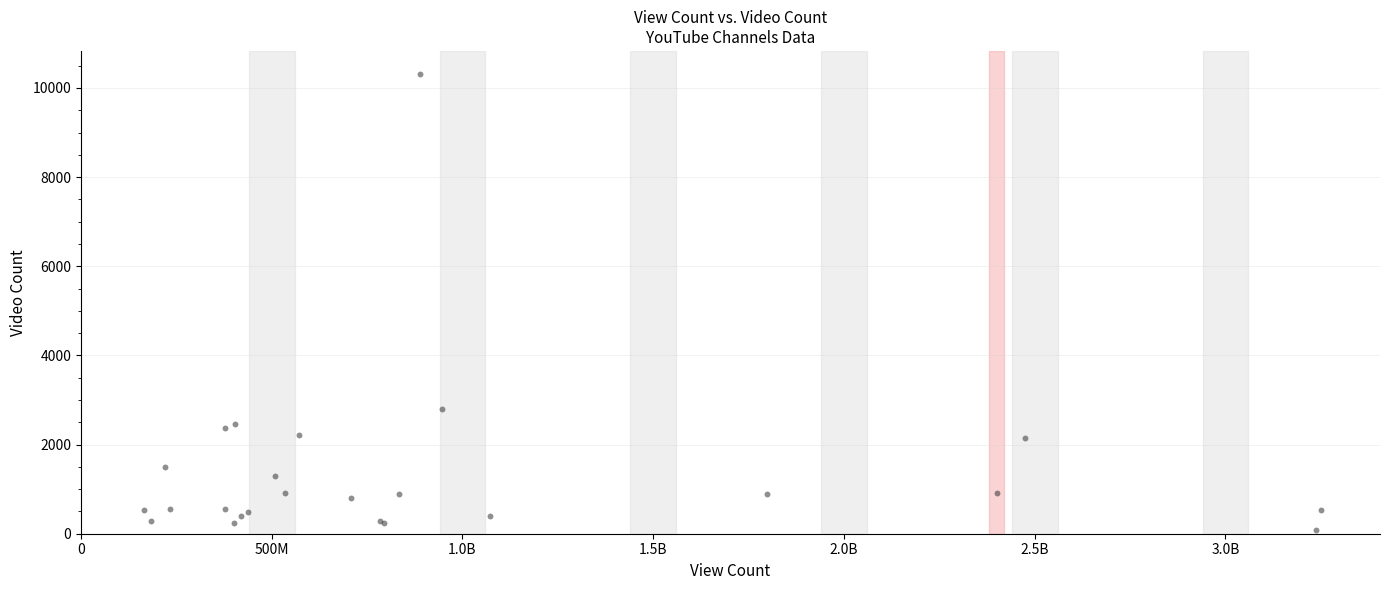

What Y value in the scatter plot is closest to 5198?

2802